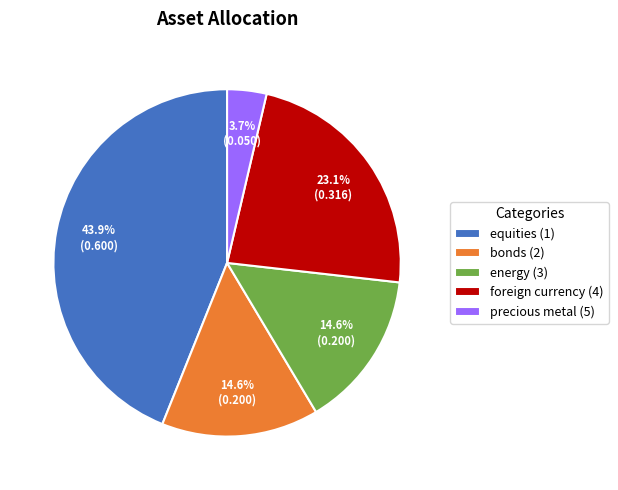

Between equities (1) and energy (3), which is larger?

equities (1)